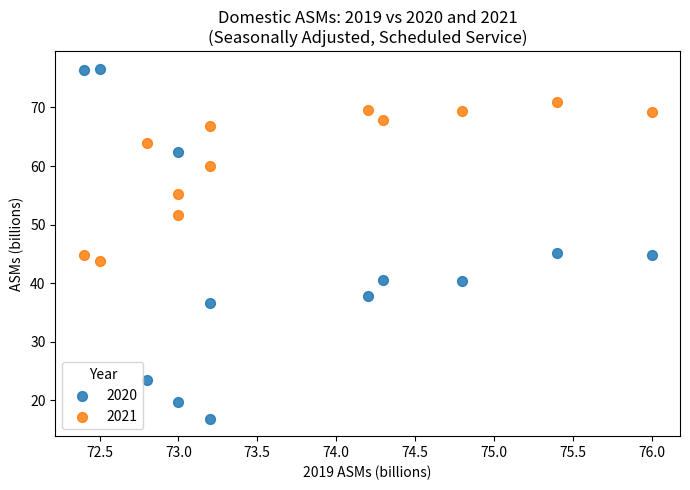

Which series reaches the minimum Y coordinate?

2020